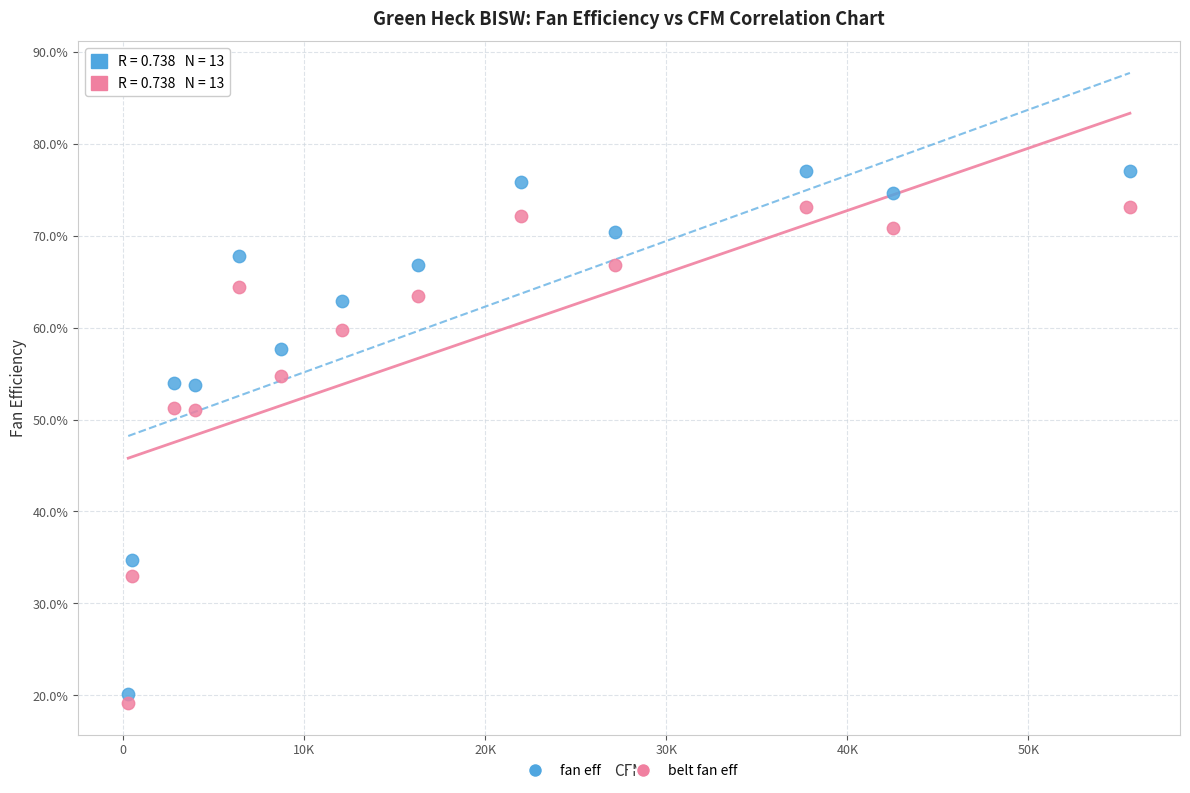

What are all the series names shown in the legend?

fan eff, belt fan eff